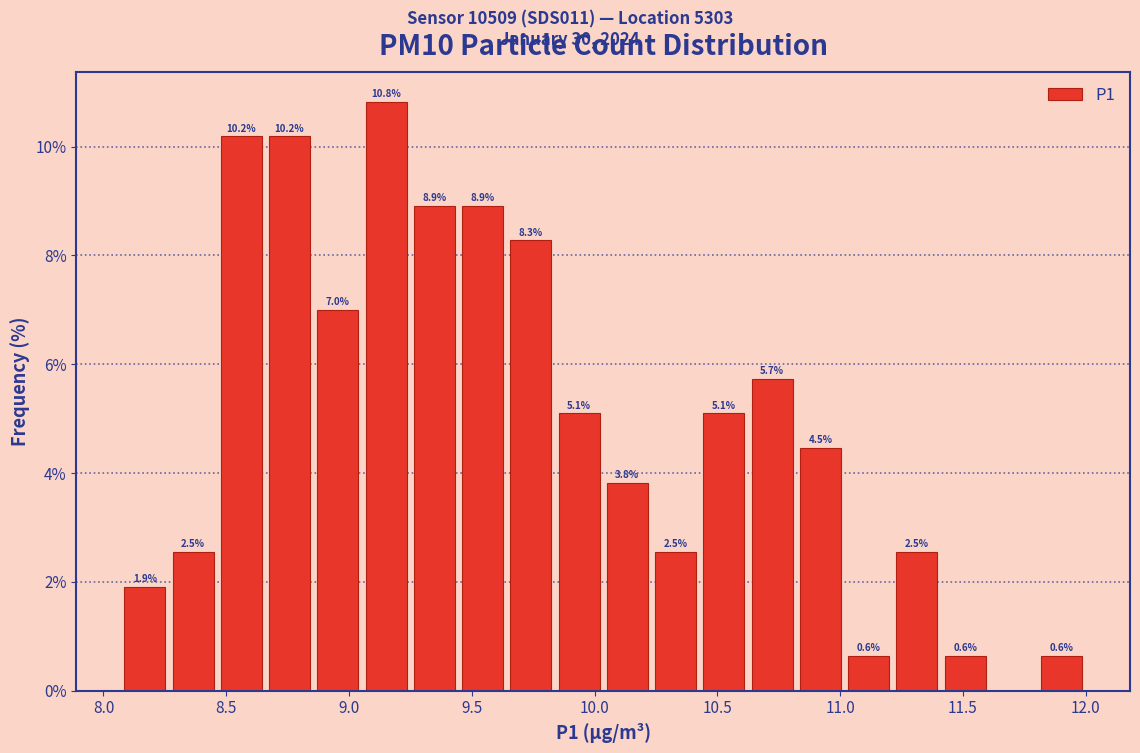

Read against the x-axis, roughly where is the centre of the tallest bar?

9.15